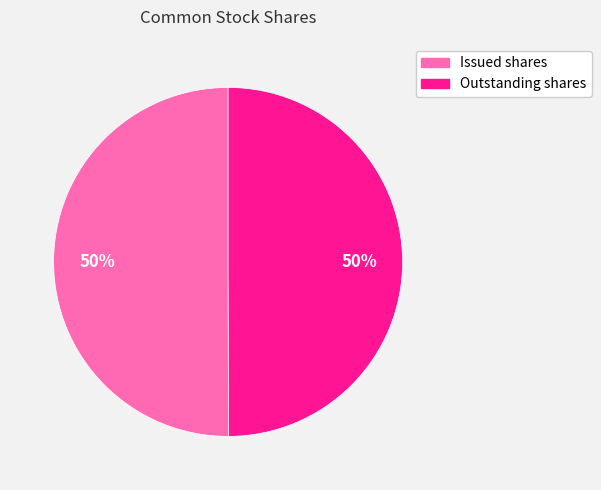

How many segments does this pie chart have?

2